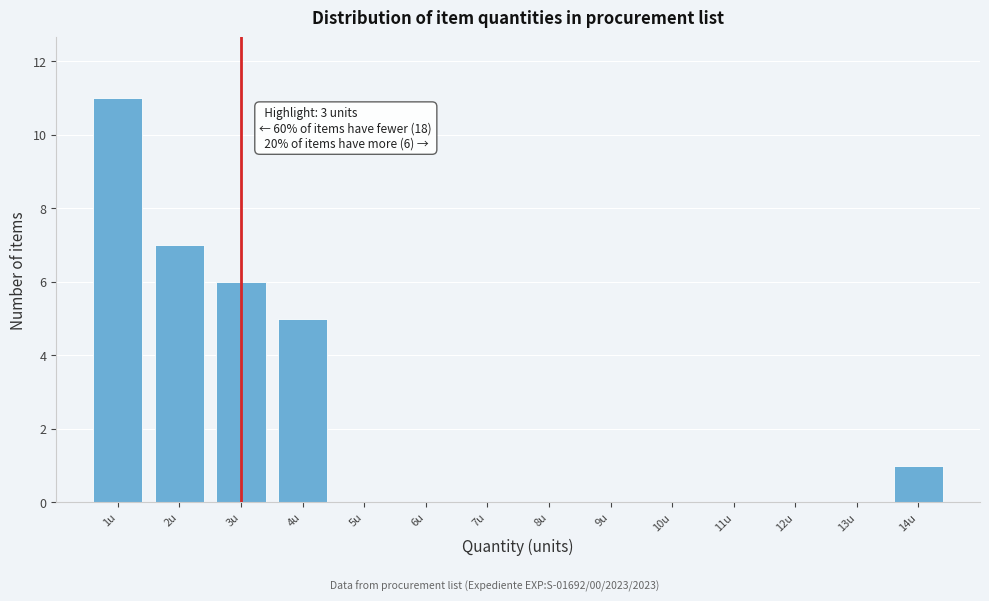

Over which range of the x-axis is the bar tallest?

0.5 to 1.5